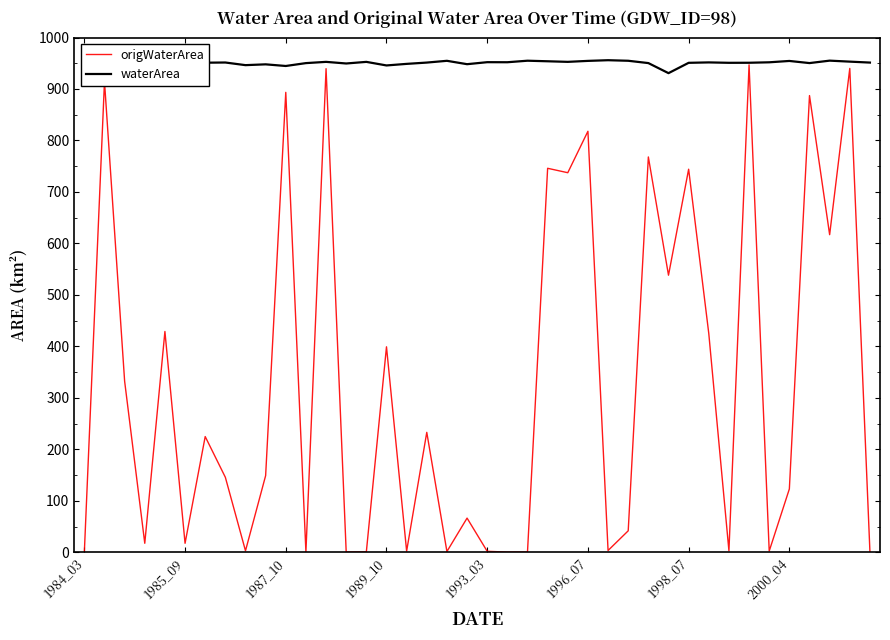

How many lines are shown in the chart?

2